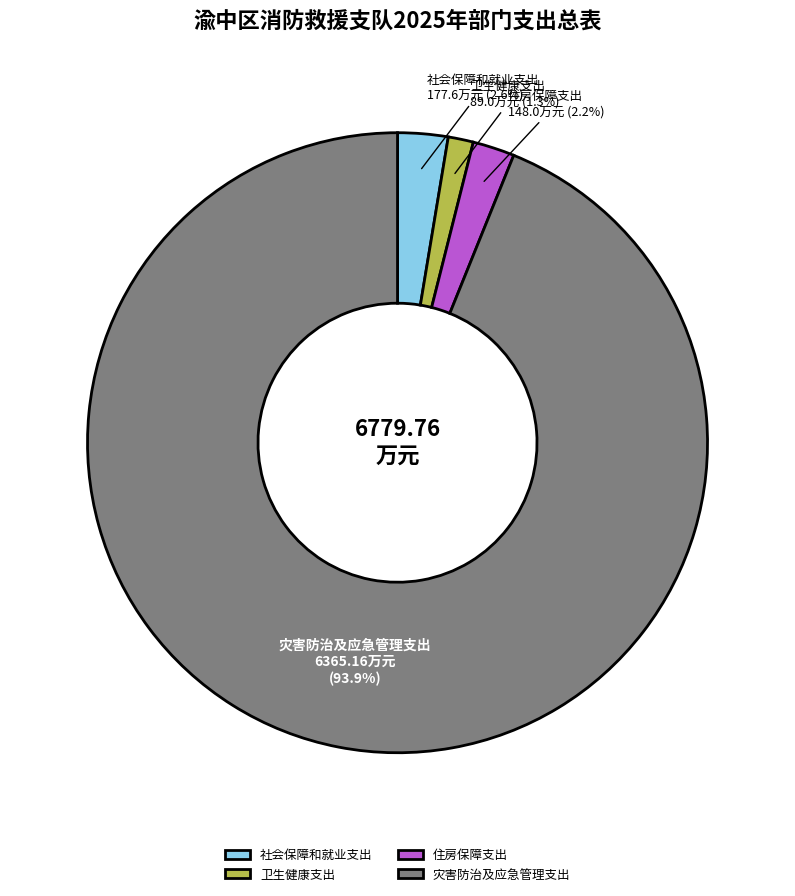

To the nearest percent, what is the difference between the 灾害防治及应急管理支出 and 卫生健康支出 slice percentages?

93%